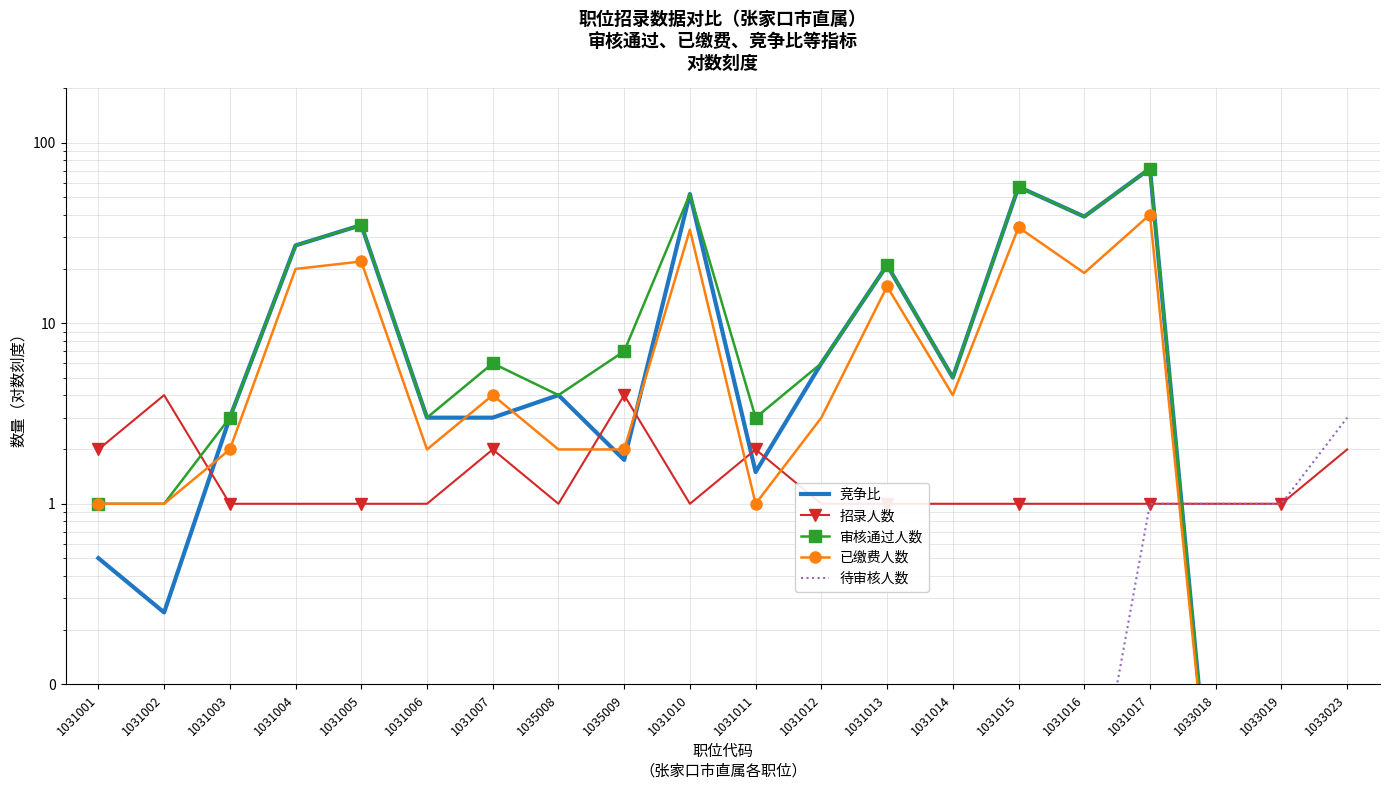

Is it true that 已缴费人数 equals 1.0 at 1031001?

True